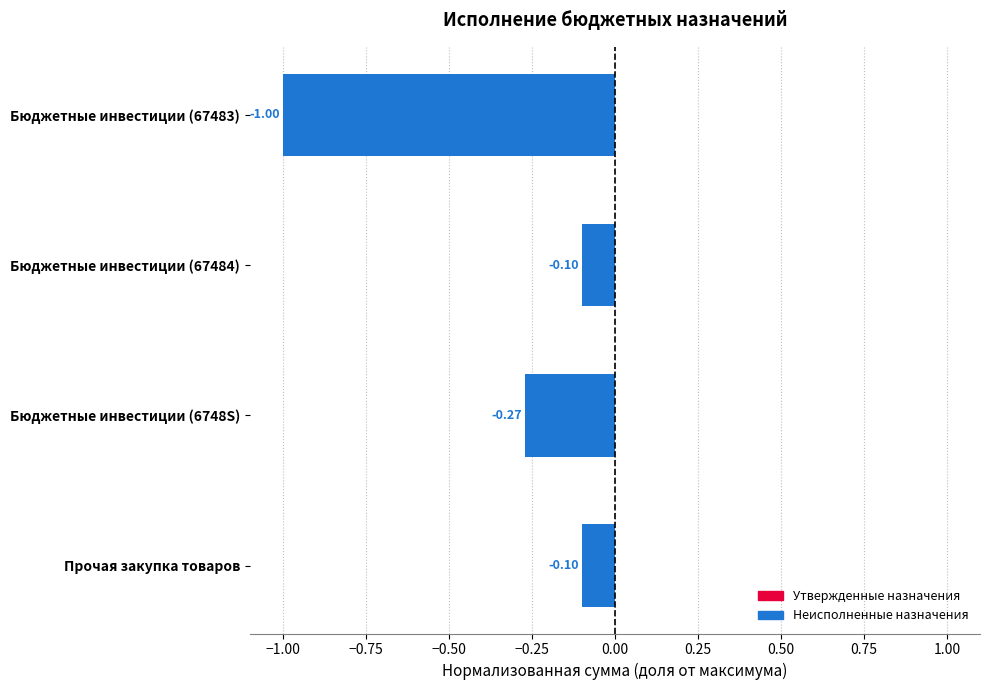

What is the minimum value shown in the chart?

-1.0